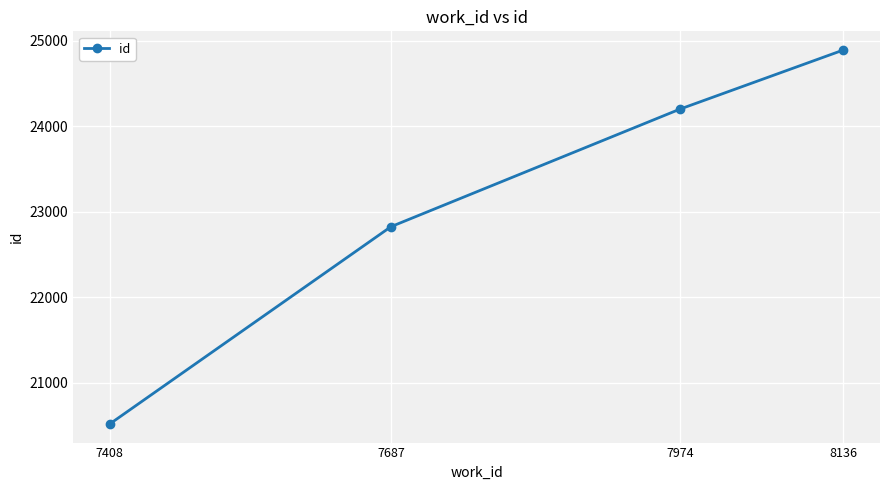

What is the change in value from 7974 to 8136?

+690